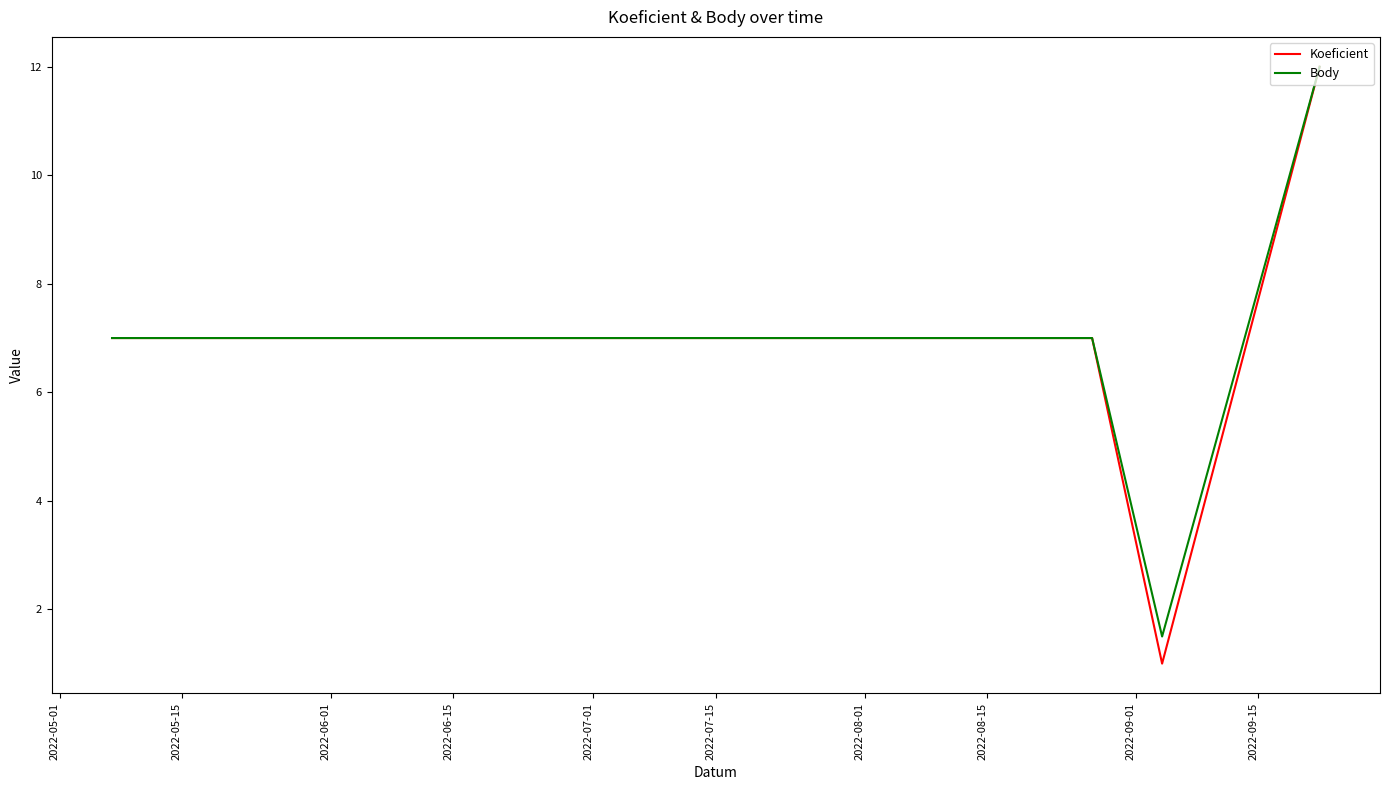

Reading right to left, extract all data points from this chart.

Koeficient: 12.0	1.0	7.0	7.0	7.0	7.0
Body: 12.0	1.5	7.0	7.0	7.0	7.0